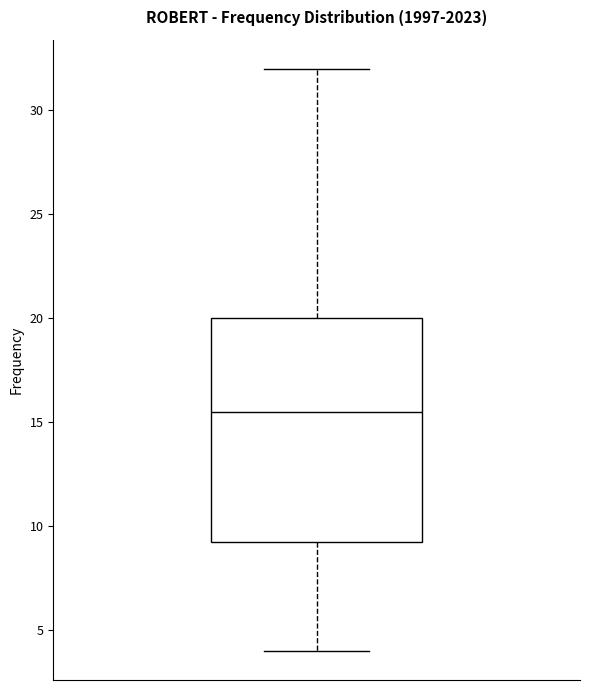

Where does the upper whisker of the box end on the y-axis? The values are not printed on the chart, so give them approximately, as read against the axis.

32.0